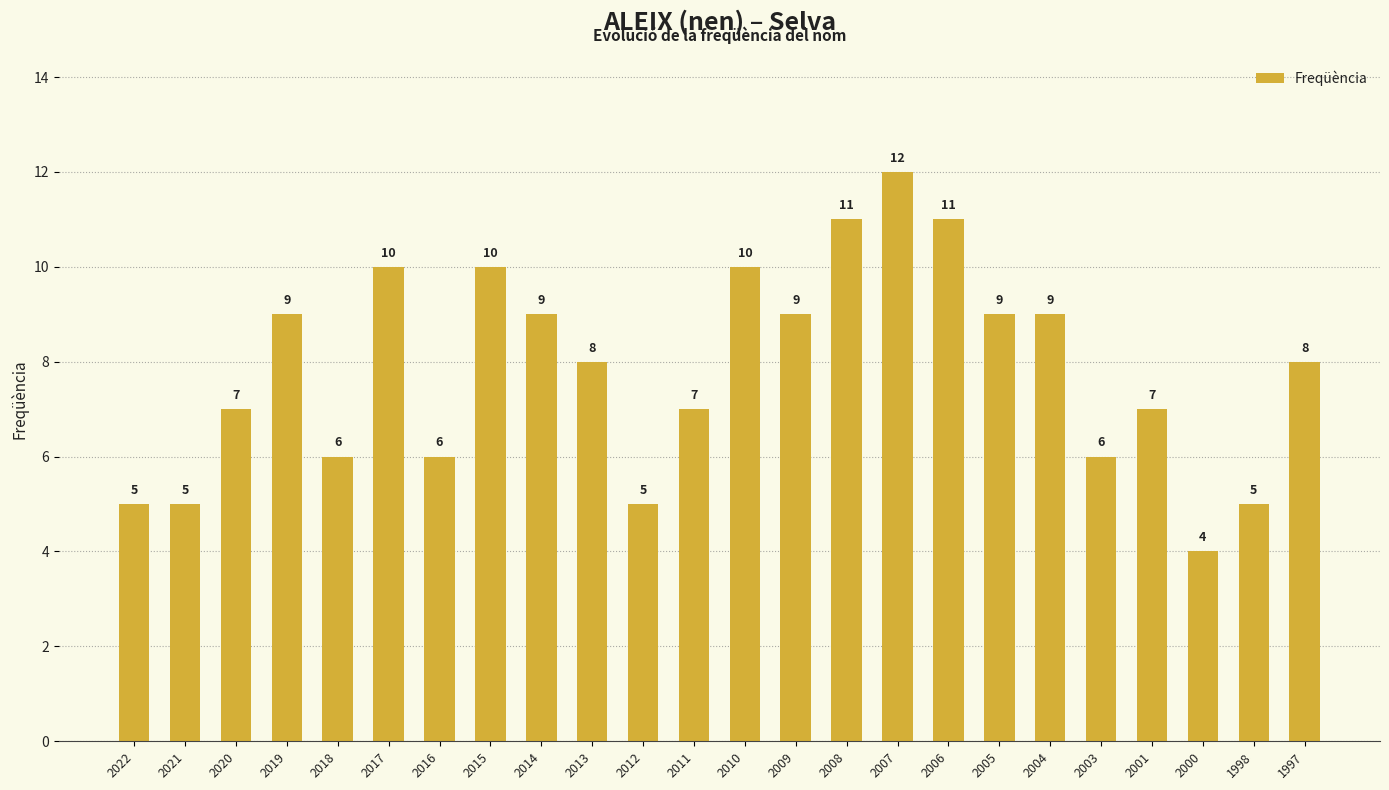

The chart shows a value of 7 at 2001. True or false?

True